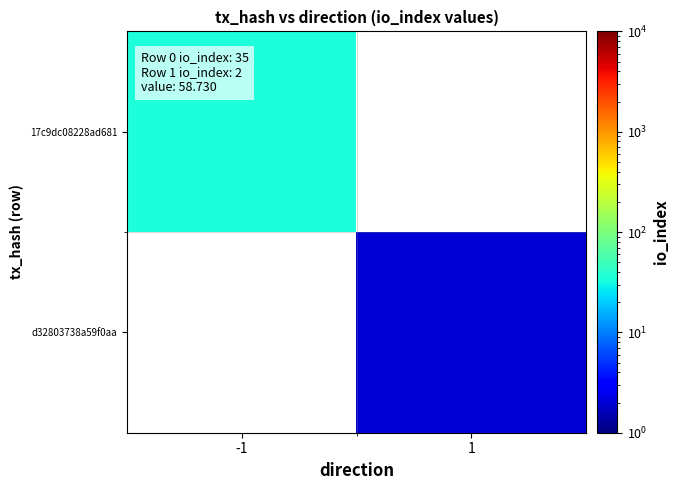

At which label is 17c9dc08228ad681 closest to 35?

-1